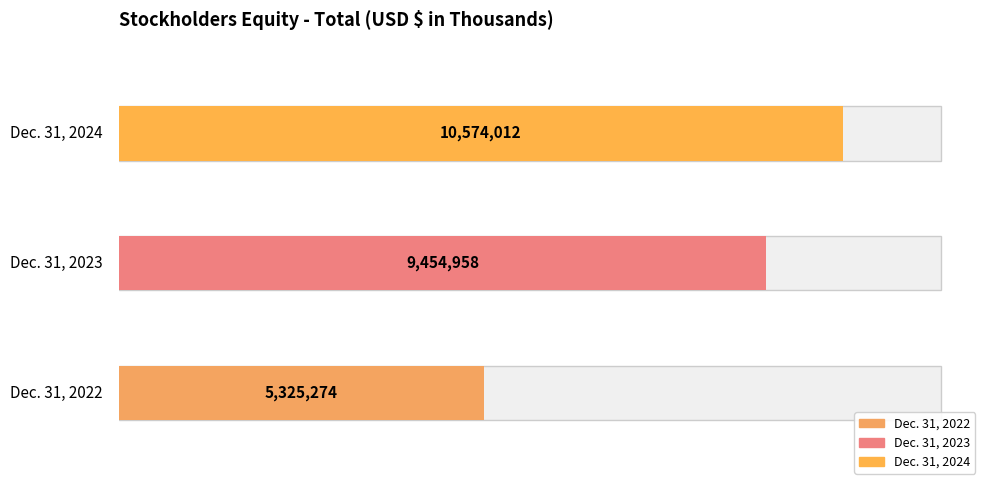

Reading right to left, what are all the values shown in this chart?

10574012	9454958	5325274